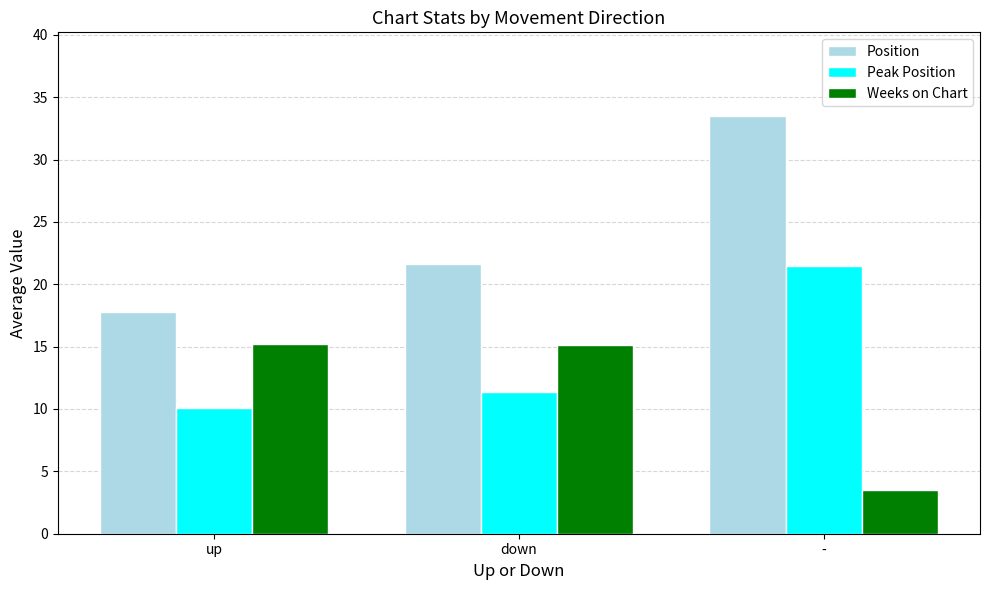

Is the value of Position at - greater than the value of Peak Position at down?

Yes